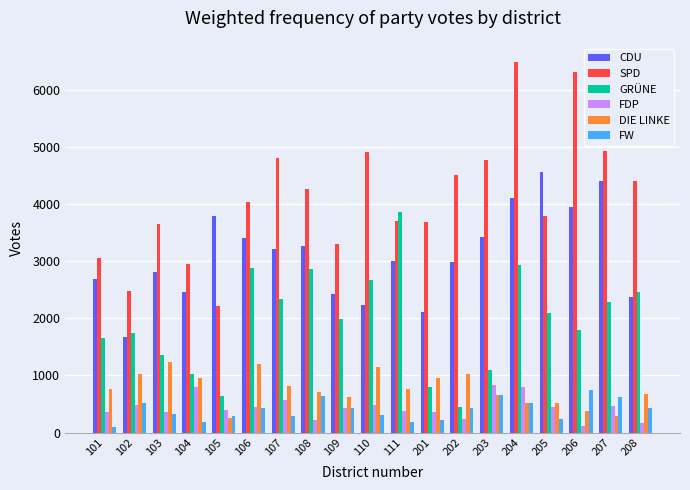

Rank the series by their maximum value, from lowest to highest.

FW, FDP, DIE LINKE, GRÜNE, CDU, SPD